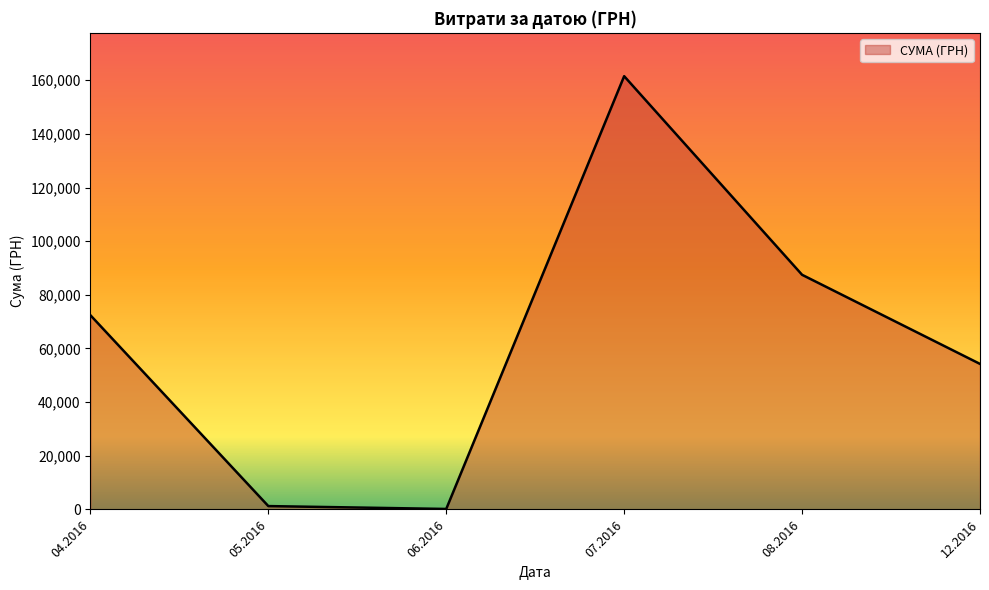

The value at 12.2016 is 54252.0. True or false?

True